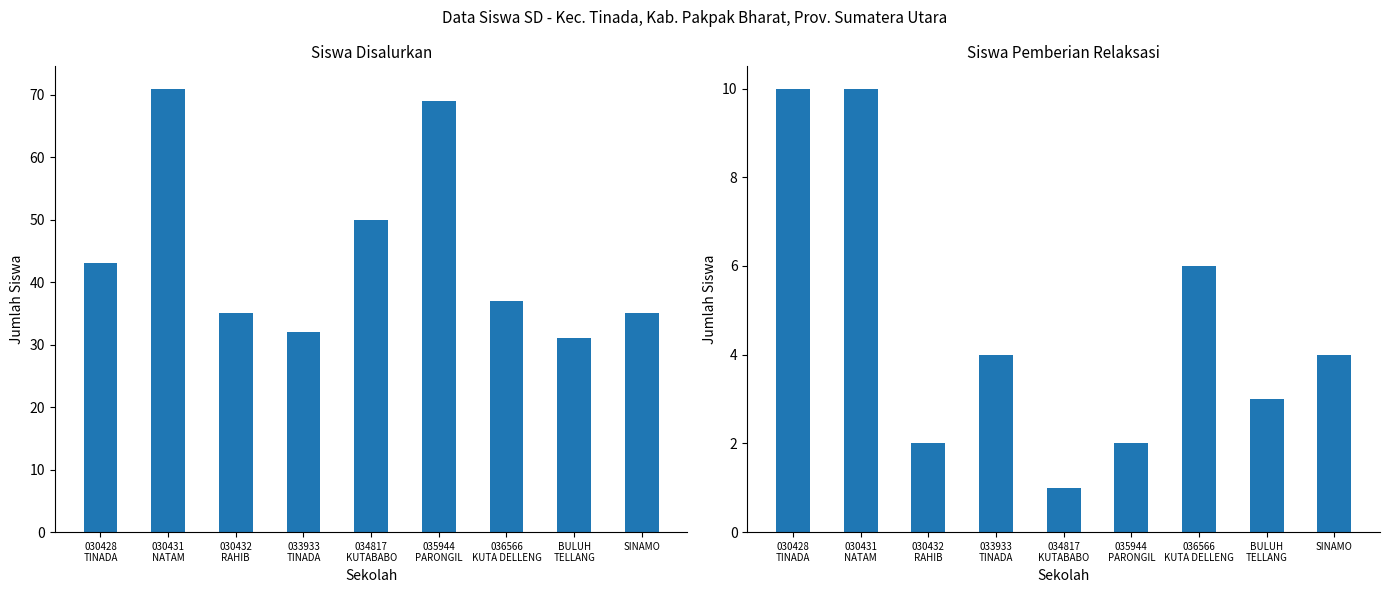

What is the sum of all Siswa Pemberian Relaksasi values?

42